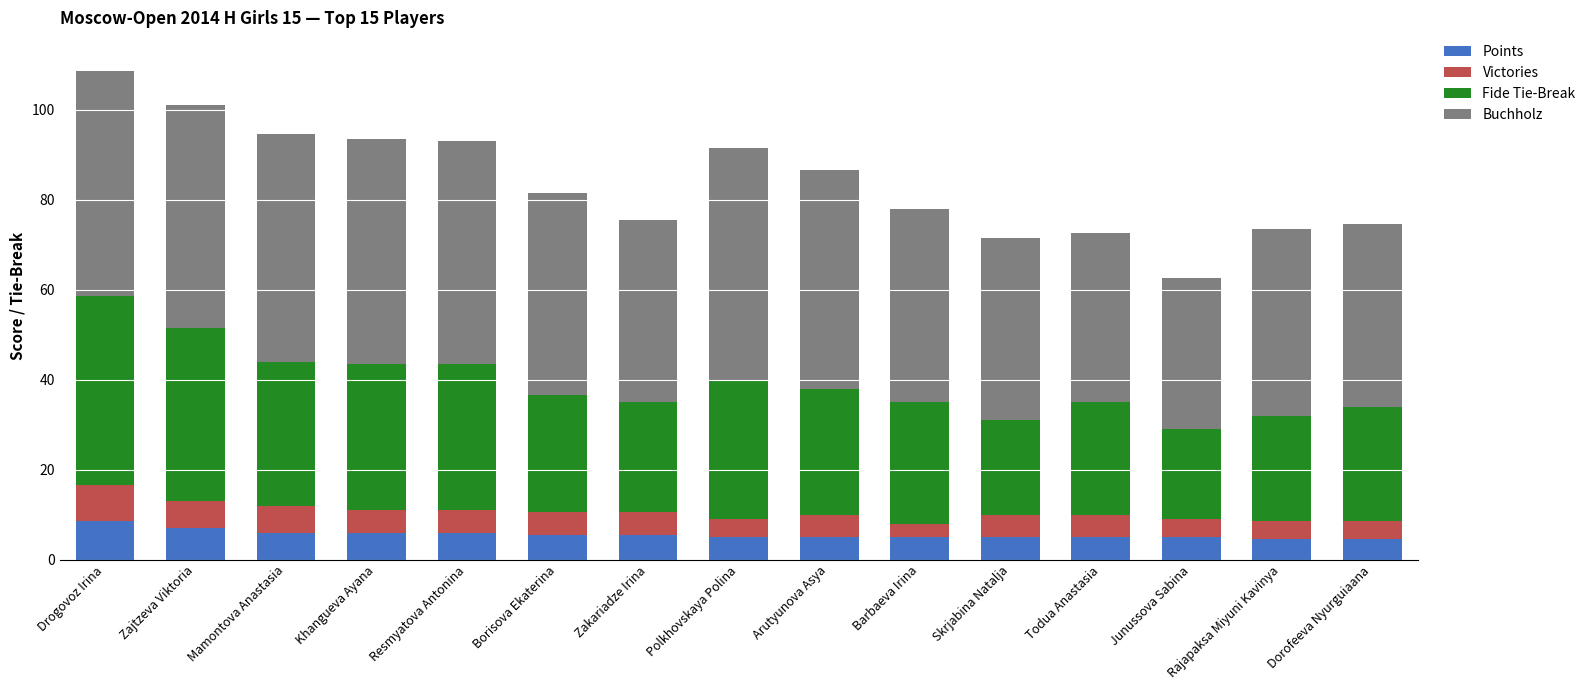

The value of Points at Arutyunova Asya is 5.0. True or false?

True